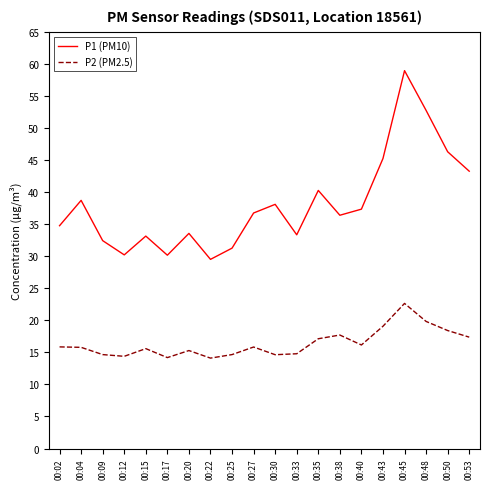

Is the value of P1 (PM10) at 00:33 greater than the value of P2 (PM2.5) at 00:25?

Yes